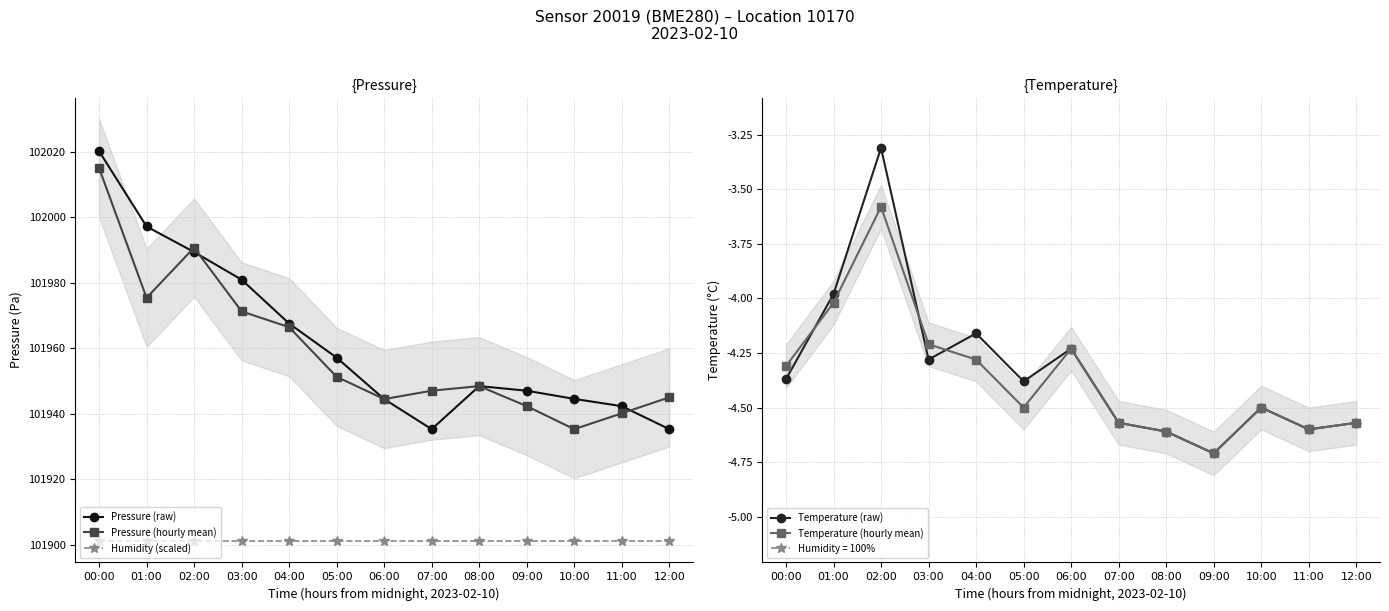

Count the number of categories in the chart.

13